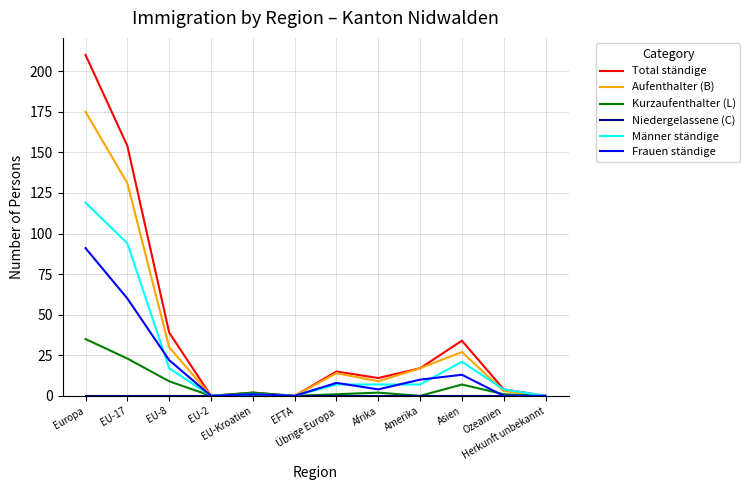

At which category is the sum across all series the highest?

Europa